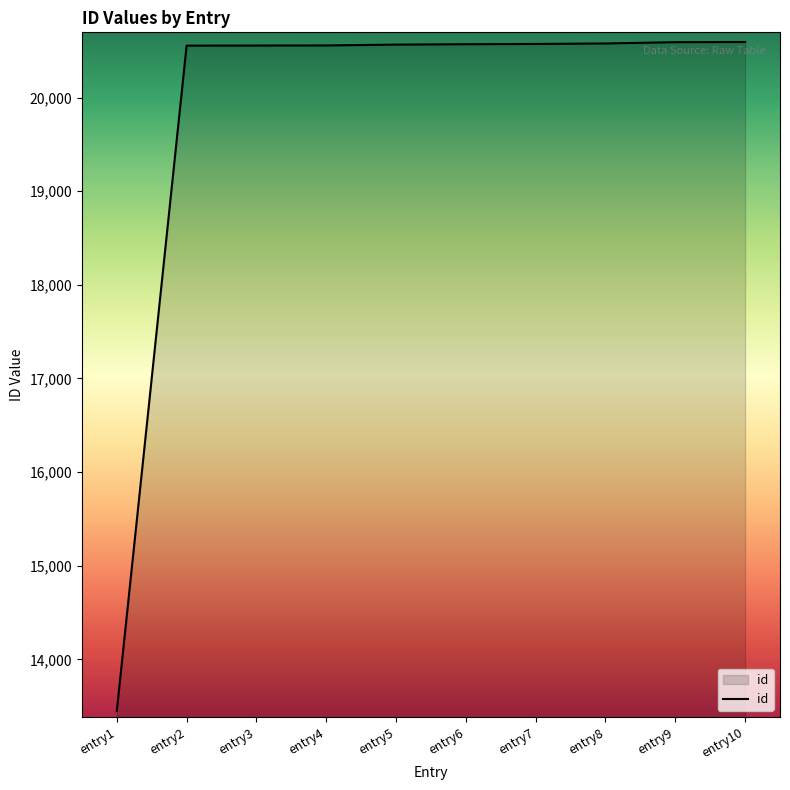

Which has a higher value, entry7 or entry1?

entry7